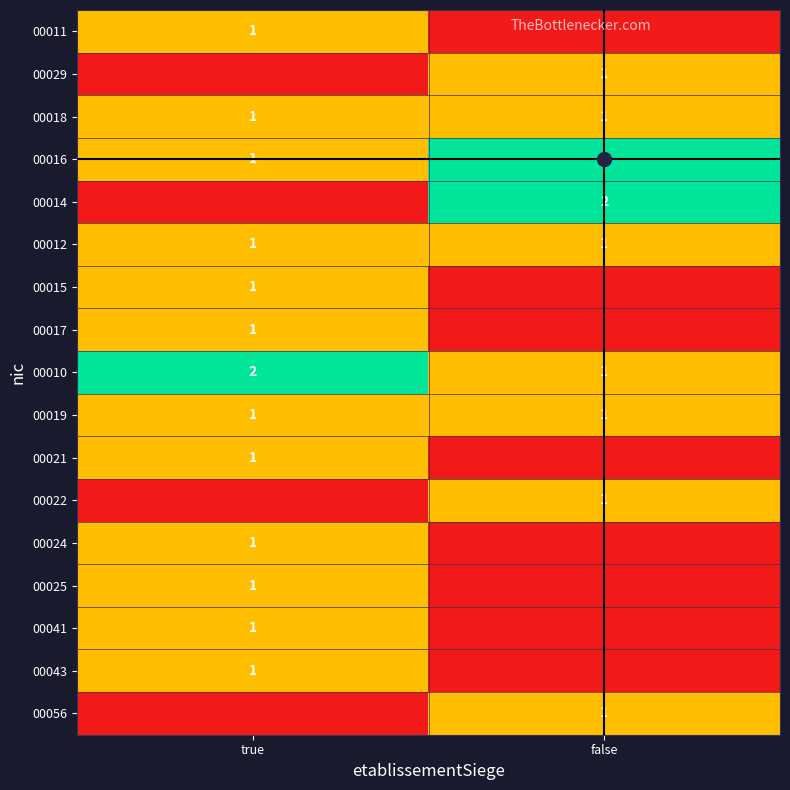

Where is 00010 nearest to the value 1?

false